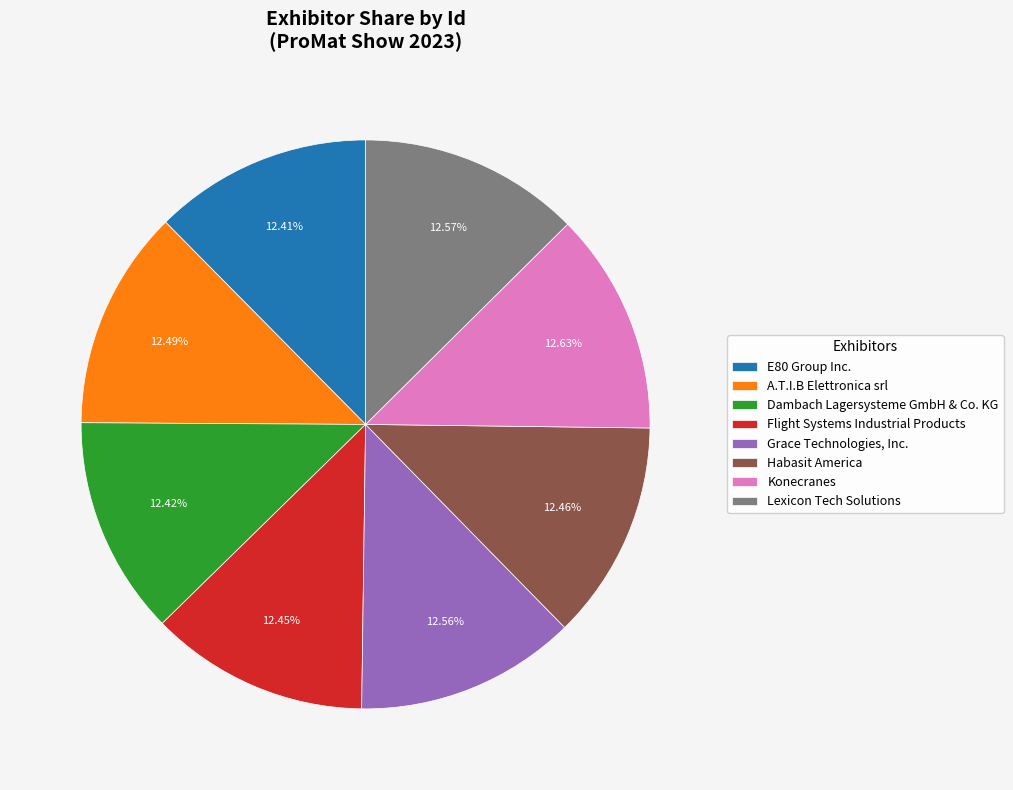

Is the sum of Lexicon Tech Solutions and Dambach Lagersysteme GmbH & Co. KG greater than half?

No